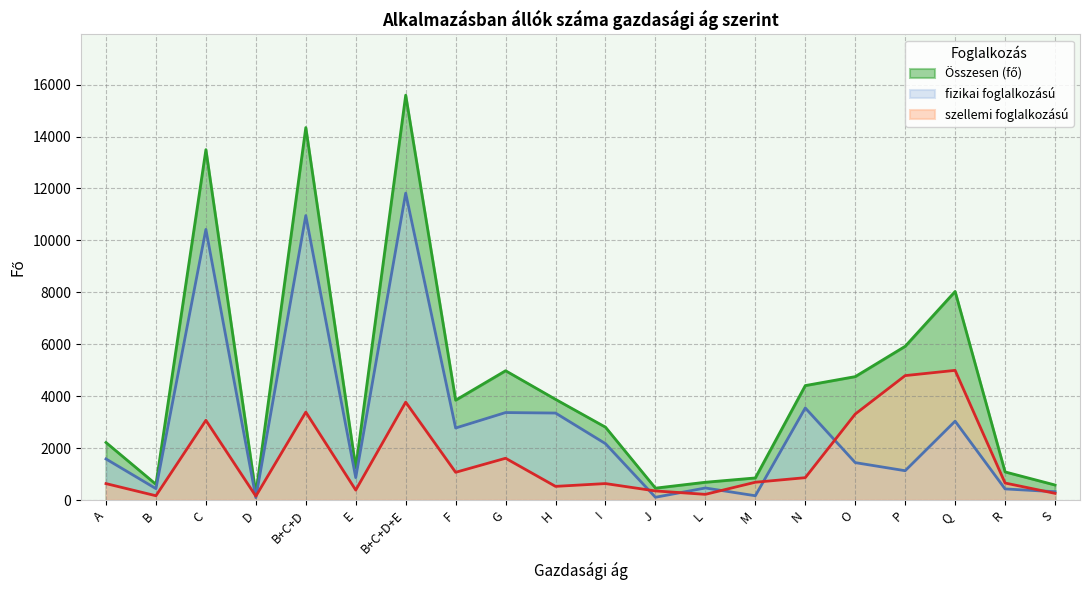

At which category does Összesen (fő) reach its first local peak?

C